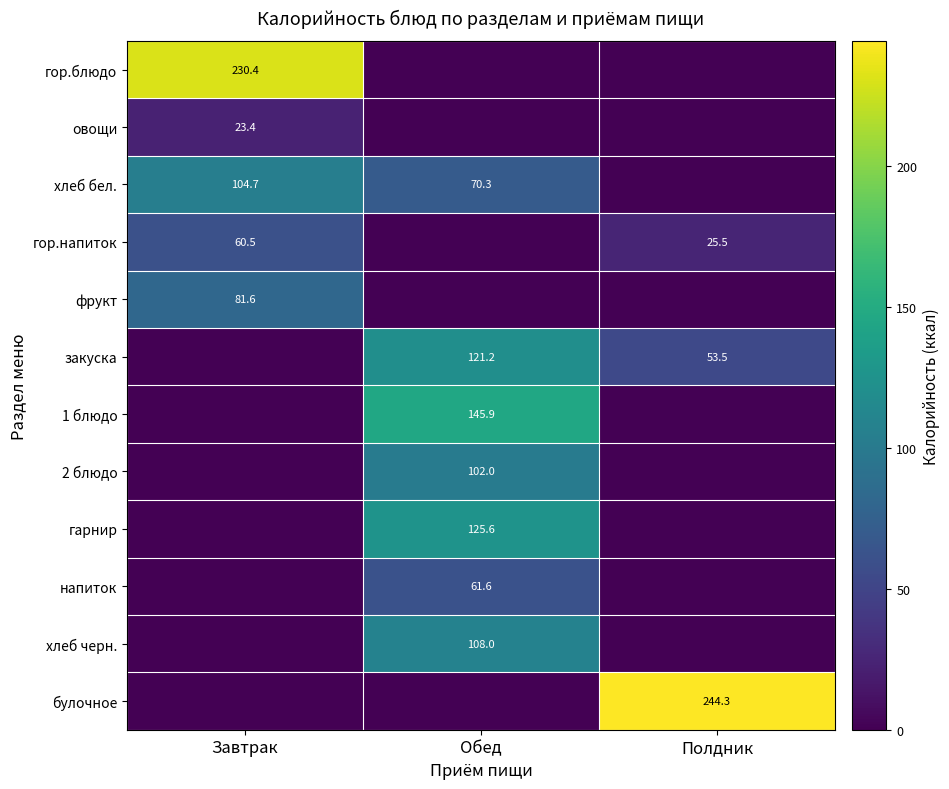

Is the value of гарнир at Обед greater than the value of 2 блюдо at Обед?

Yes